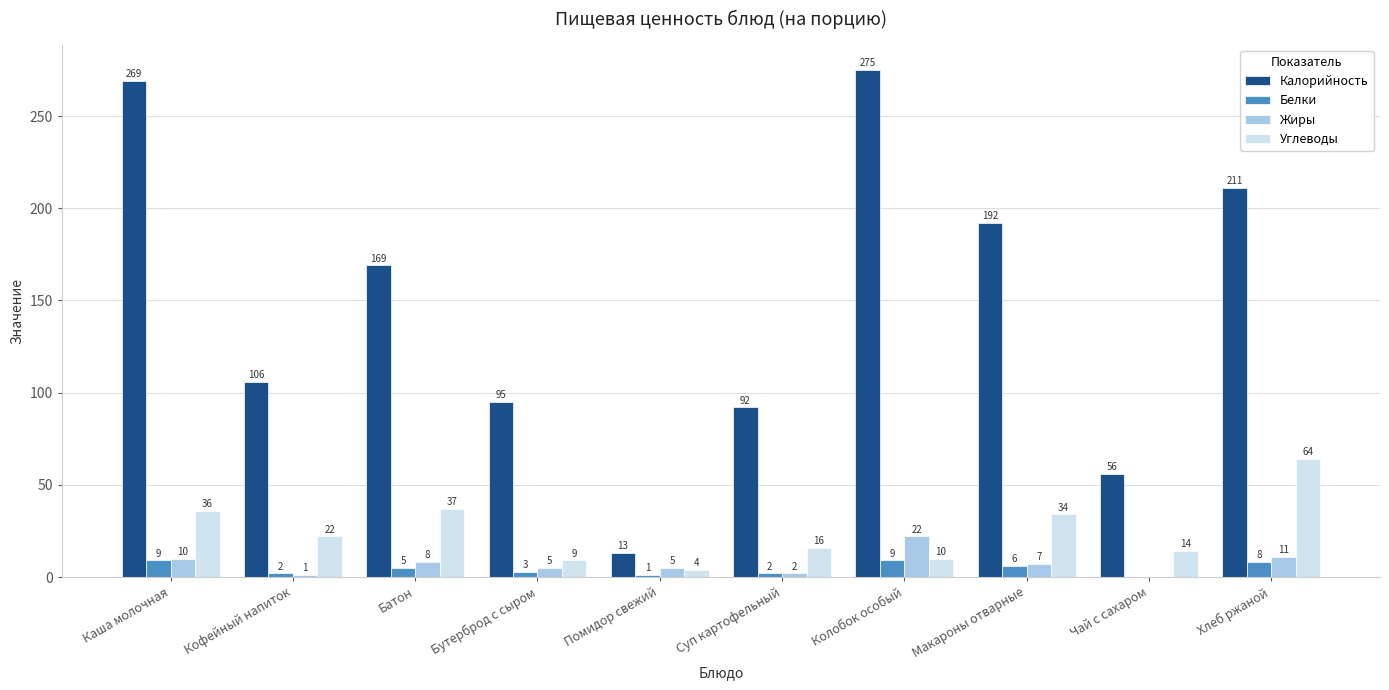

Reading left to right, extract all data points from this chart.

Калорийность: Каша молочная=269	Кофейный напиток=106	Батон=169	Бутерброд с сыром=95	Помидор свежий=13	Суп картофельный=92	Колобок особый=275	Макароны отварные=192	Чай с сахаром=56	Хлеб ржаной=211
Белки: Каша молочная=9	Кофейный напиток=2	Батон=5	Бутерброд с сыром=3	Помидор свежий=1	Суп картофельный=2	Колобок особый=9	Макароны отварные=6	Чай с сахаром=0	Хлеб ржаной=8
Жиры: Каша молочная=10	Кофейный напиток=1	Батон=8	Бутерброд с сыром=5	Помидор свежий=5	Суп картофельный=2	Колобок особый=22	Макароны отварные=7	Чай с сахаром=0	Хлеб ржаной=11
Углеводы: Каша молочная=36	Кофейный напиток=22	Батон=37	Бутерброд с сыром=9	Помидор свежий=4	Суп картофельный=16	Колобок особый=10	Макароны отварные=34	Чай с сахаром=14	Хлеб ржаной=64